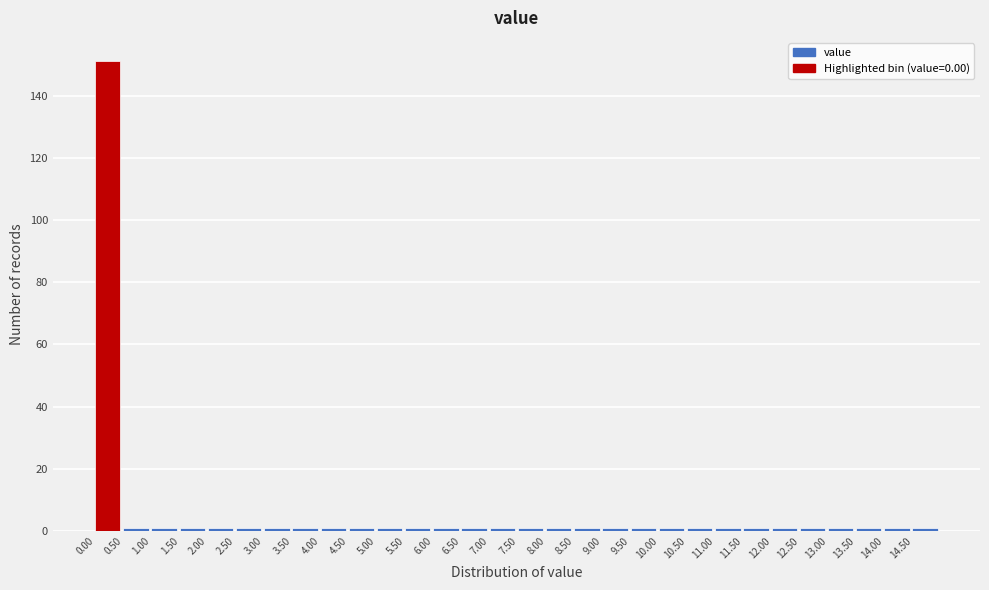

Reading left to right, list every bar in this chart as the range it spans on the x-axis followed by its height. The values are not printed on the chart, so give them approximately, as read against the axis.

0.0 to 0.5: 152
0.5 to 1.0: under 2
1.0 to 1.5: under 2
1.5 to 2.0: under 2
2.0 to 2.5: under 2
2.5 to 3.0: under 2
3.0 to 3.5: under 2
3.5 to 4.0: under 2
4.0 to 4.5: under 2
4.5 to 5.0: under 2
5.0 to 5.5: under 2
5.5 to 6.0: under 2
6.0 to 6.5: under 2
6.5 to 7.0: under 2
7.0 to 7.5: under 2
7.5 to 8.0: under 2
8.0 to 8.5: under 2
8.5 to 9.0: under 2
9.0 to 9.5: under 2
9.5 to 10.0: under 2
10.0 to 10.5: under 2
10.5 to 11.0: under 2
11.0 to 11.5: under 2
11.5 to 12.0: under 2
12.0 to 12.5: under 2
12.5 to 13.0: under 2
13.0 to 13.5: under 2
13.5 to 14.0: under 2
14.0 to 14.5: under 2
14.5 to 15.0: under 2